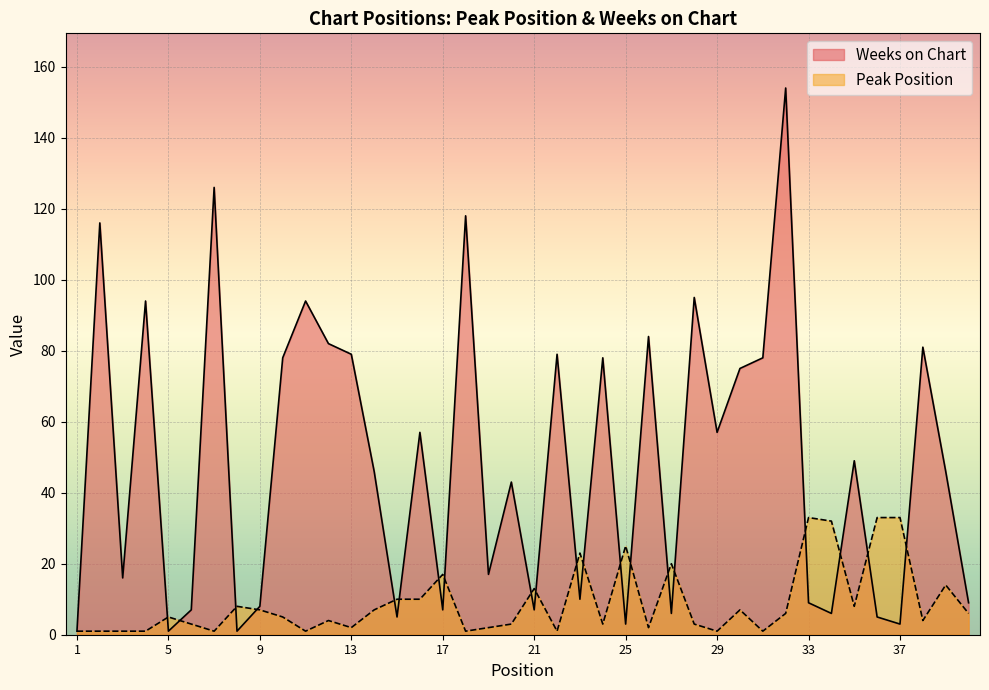

How many times do Peak Position and Weeks on Chart cross each other?

20